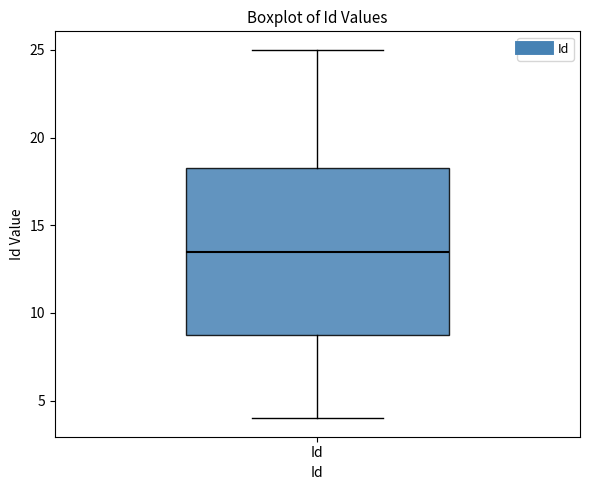

Where does the lower whisker of the box for Id end on the y-axis? The values are not printed on the chart, so give them approximately, as read against the axis.

4.0